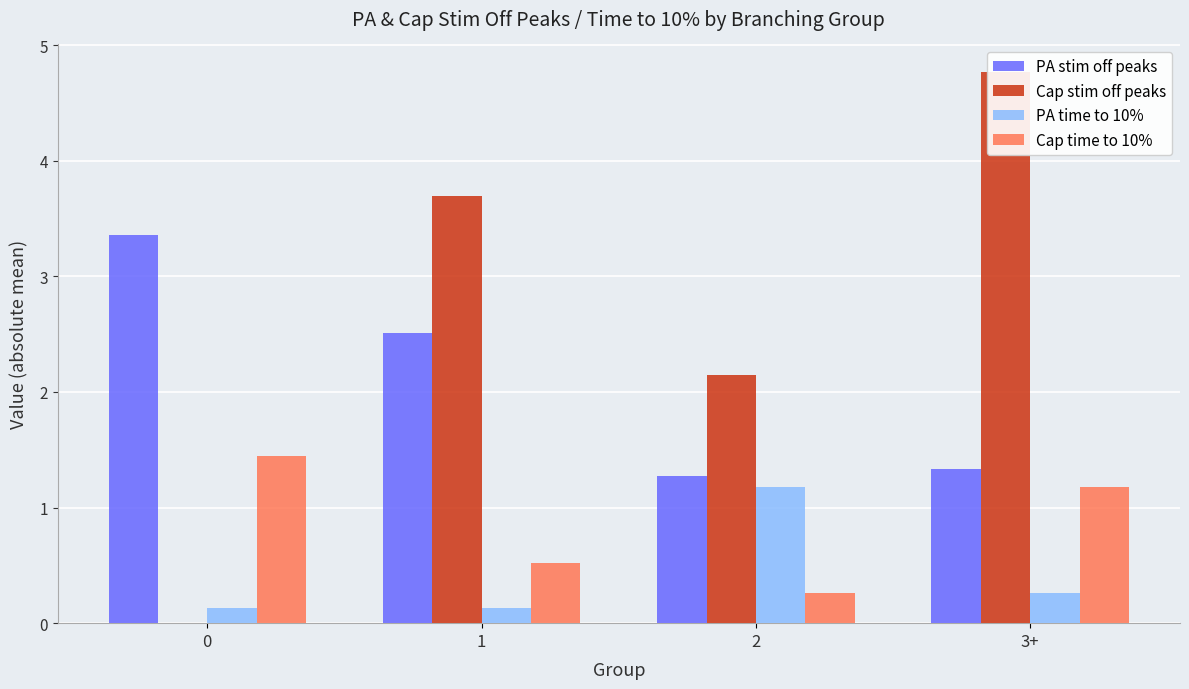

What is the spread (max minus min) of values at 3+?

4.5